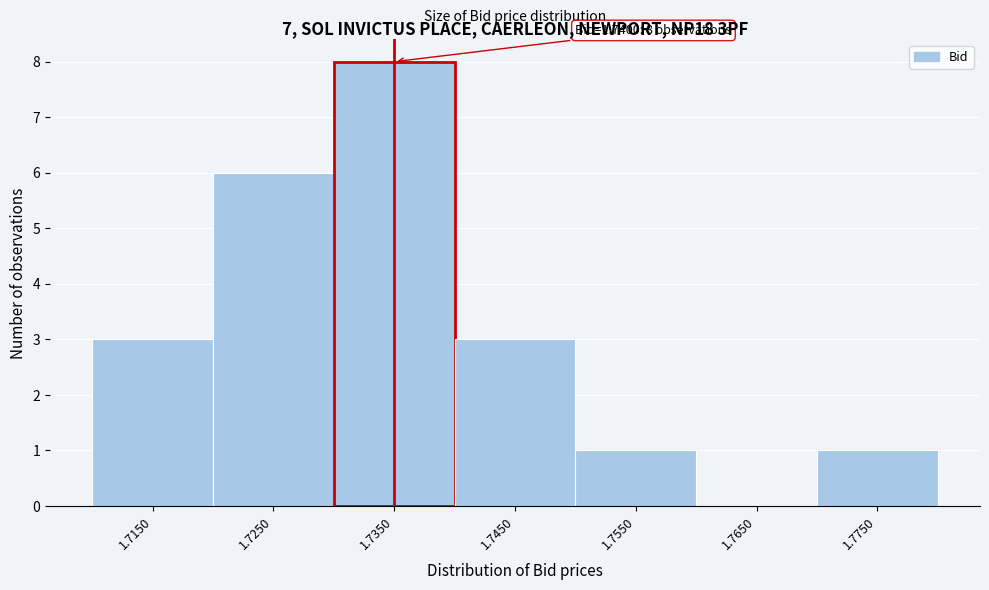

Reading left to right, extract all data points from this chart.

1.7150=3	1.7250=6	1.7350=8	1.7450=3	1.7550=1	1.7650=0	1.7750=1